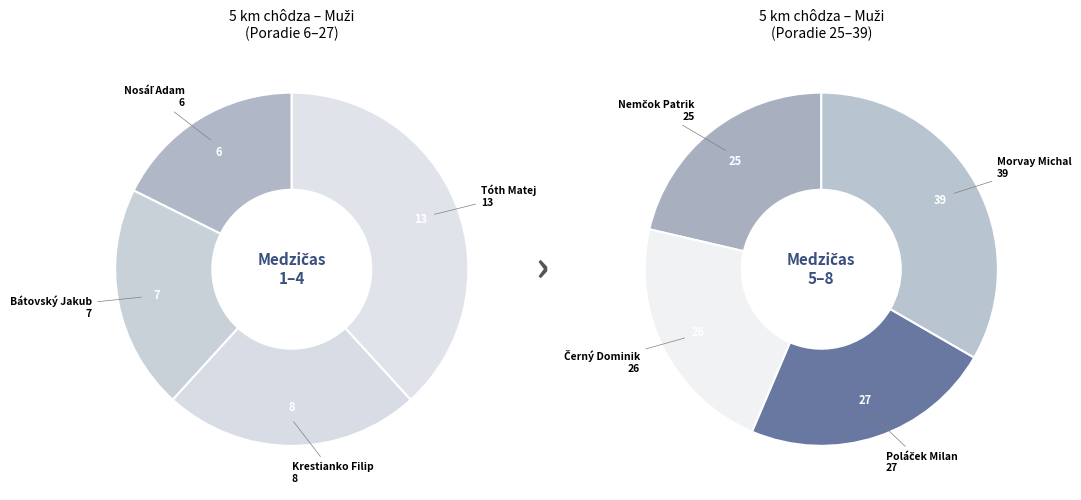

To the nearest percent, what is the difference between the largest and smallest slice percentages?

22%